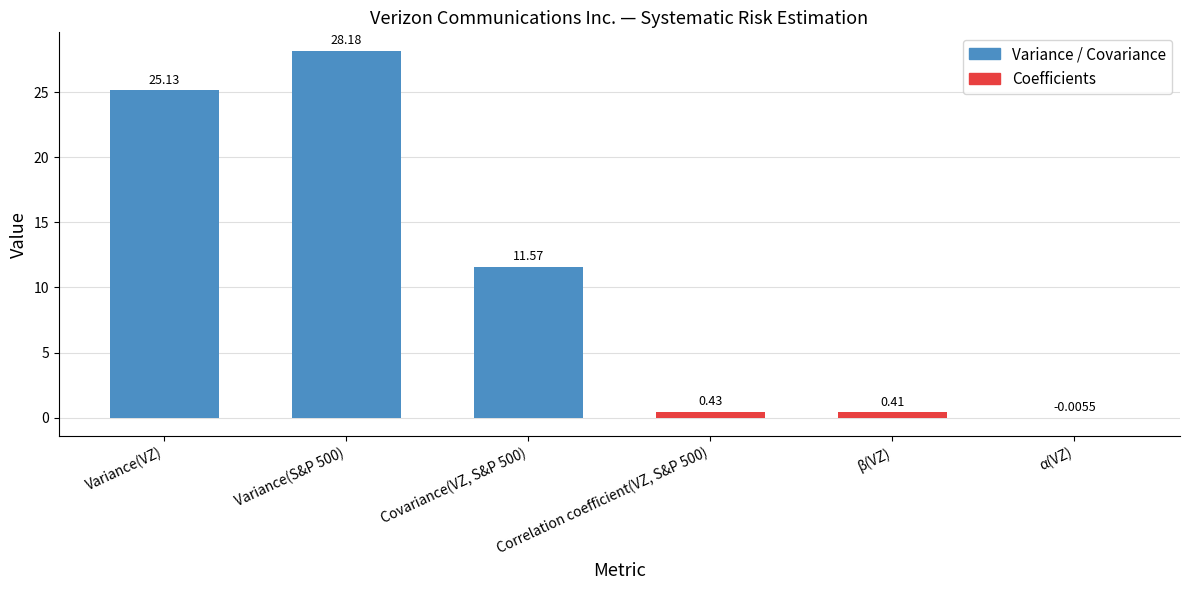

Which has a higher value, β(VZ) or Covariance(VZ, S&P 500)?

Covariance(VZ, S&P 500)